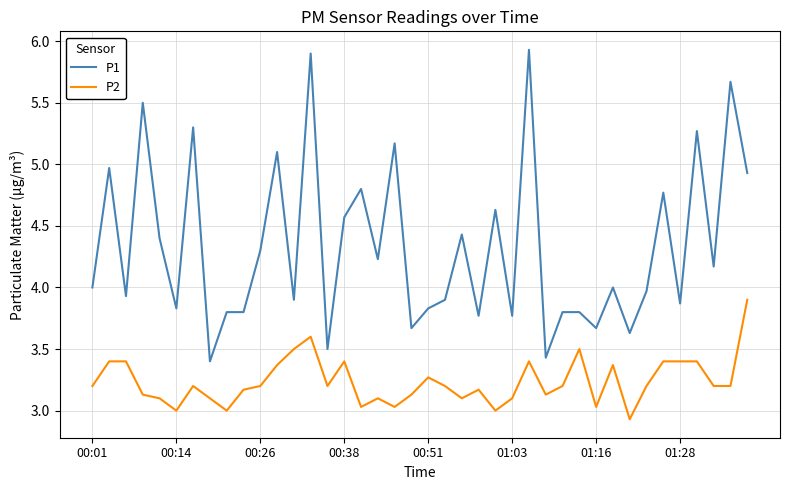

True or false: P1 and P2 intersect in this chart.

False